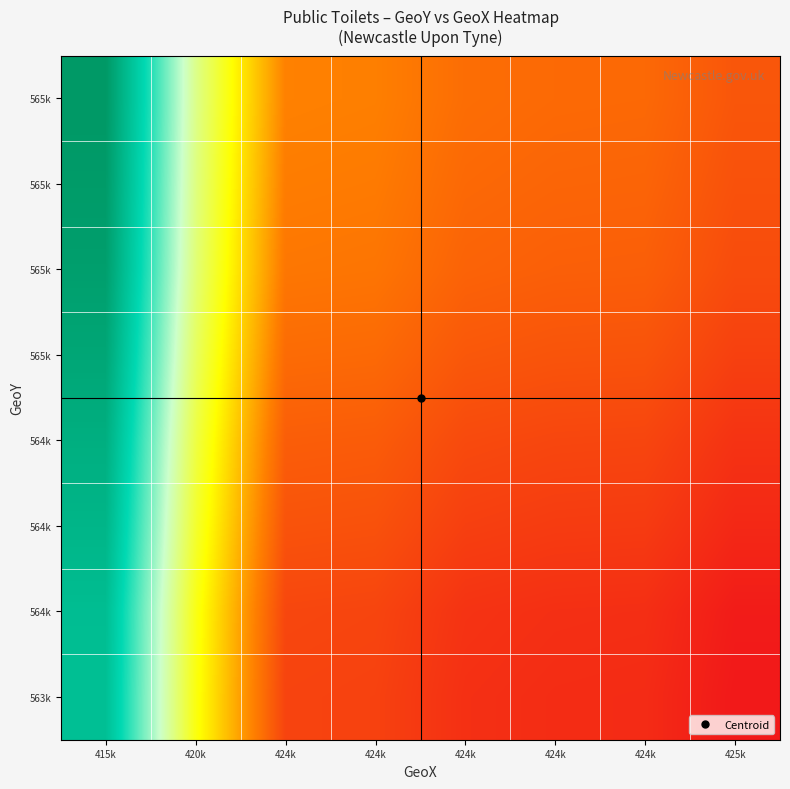

Count the number of categories in the chart.

8